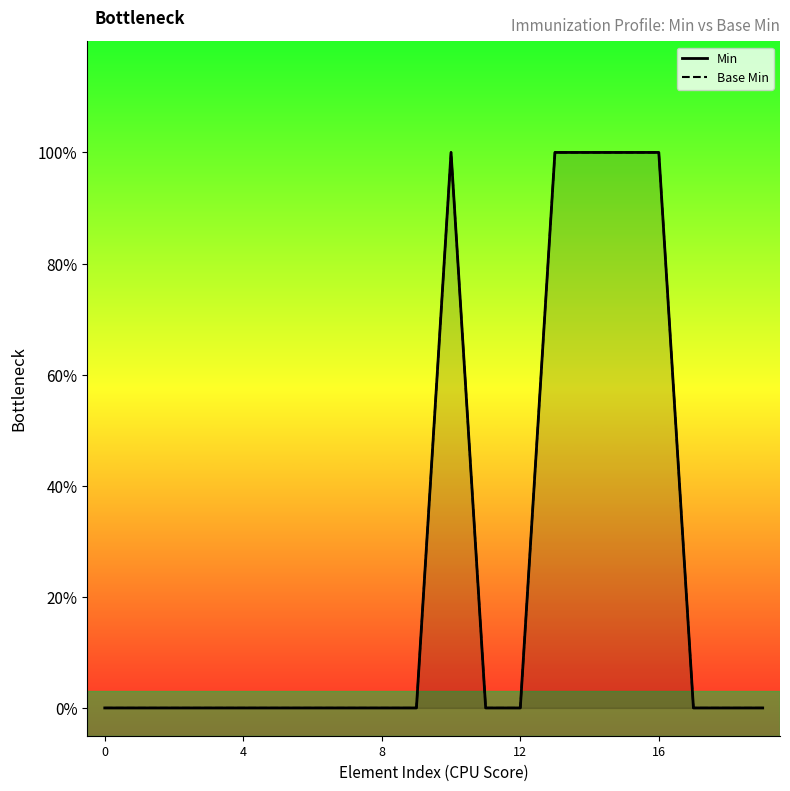

True or false: Min and Base Min intersect in this chart.

False